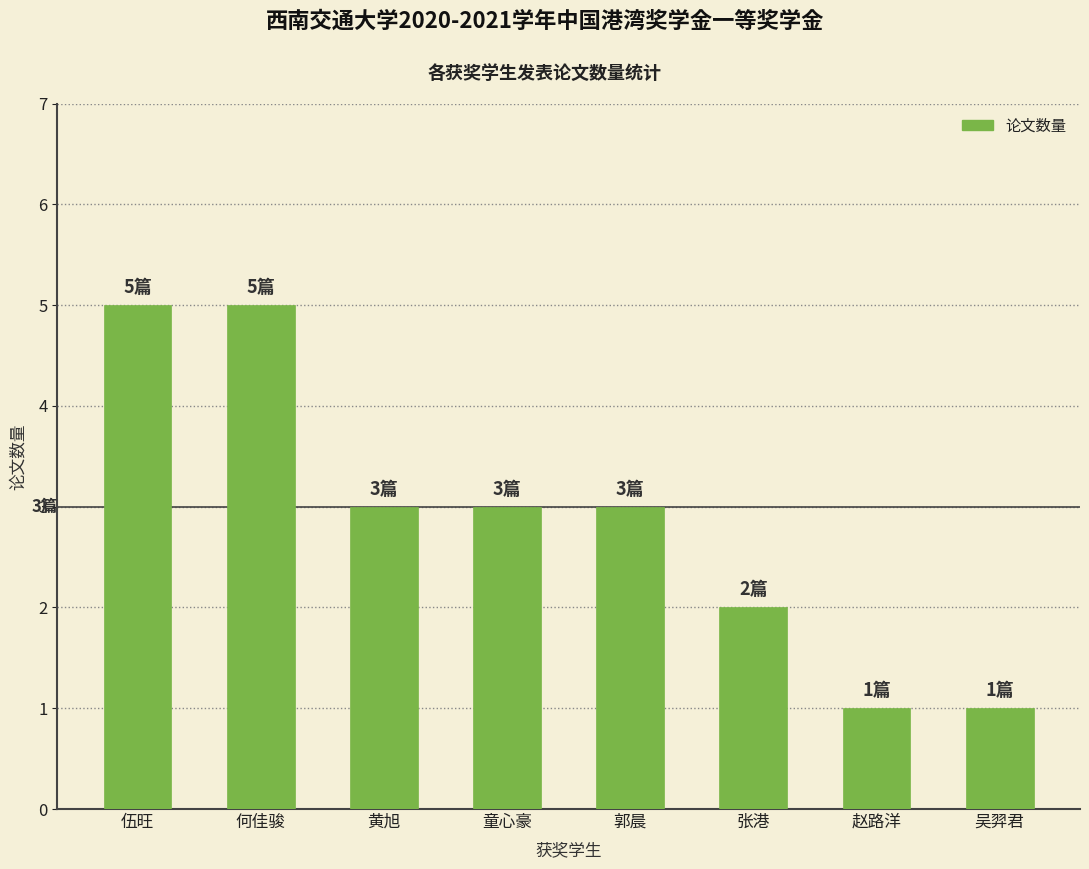

Where does the data first go above 3?

伍旺